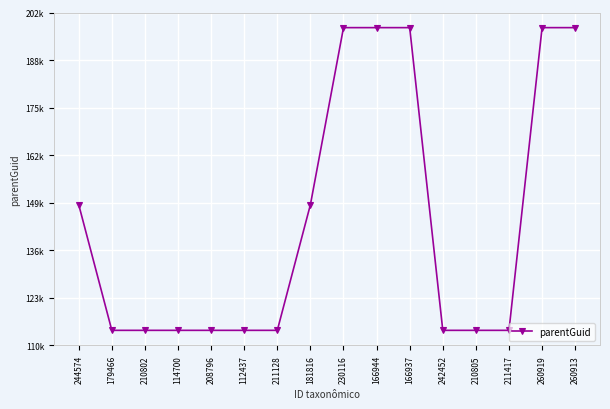

Is it true that the value at 181816 is 149082?

True